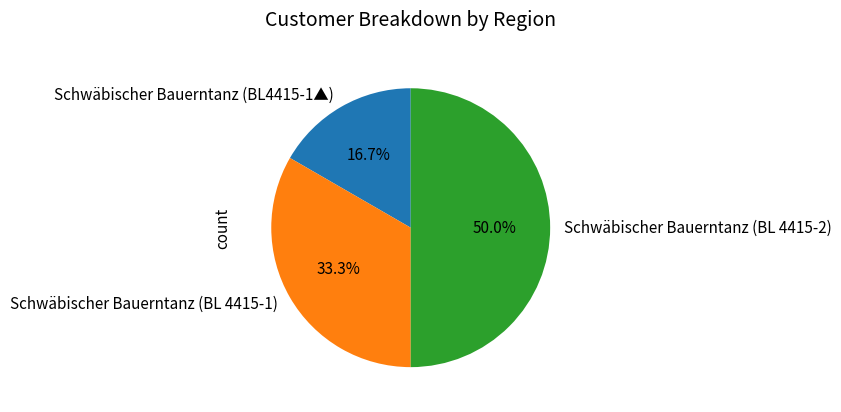

Rank the categories by value from lowest to highest.

Schwäbischer Bauerntanz (BL4415-1▲), Schwäbischer Bauerntanz (BL 4415-1), Schwäbischer Bauerntanz (BL 4415-2)